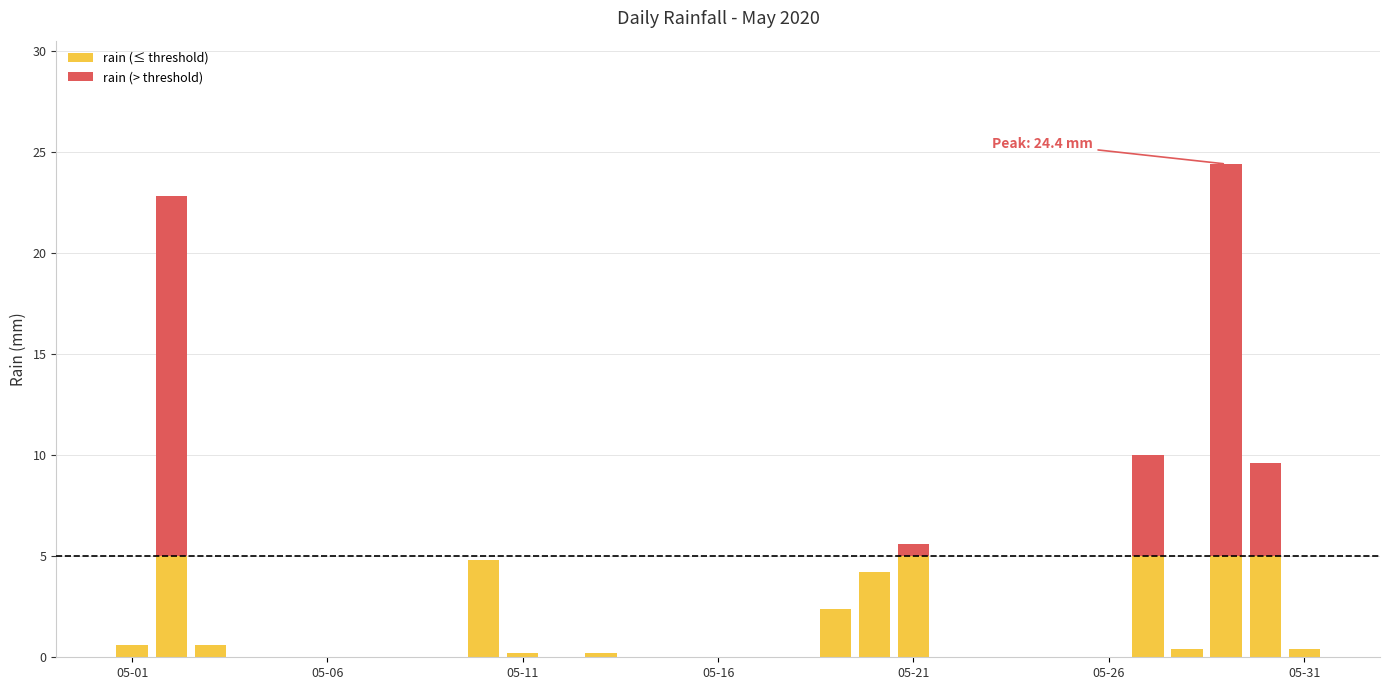

Are the bars horizontal?

No